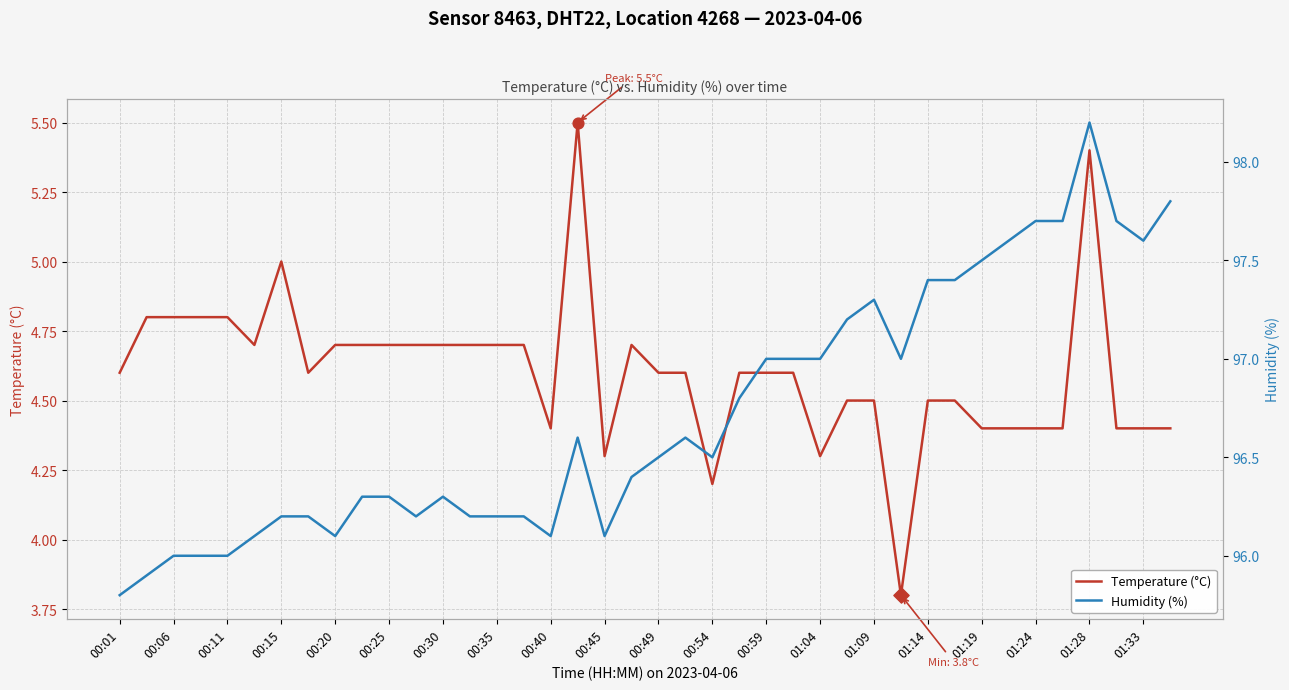

Is it true that Temperature (°C) equals 7.2 at 00:54?

False